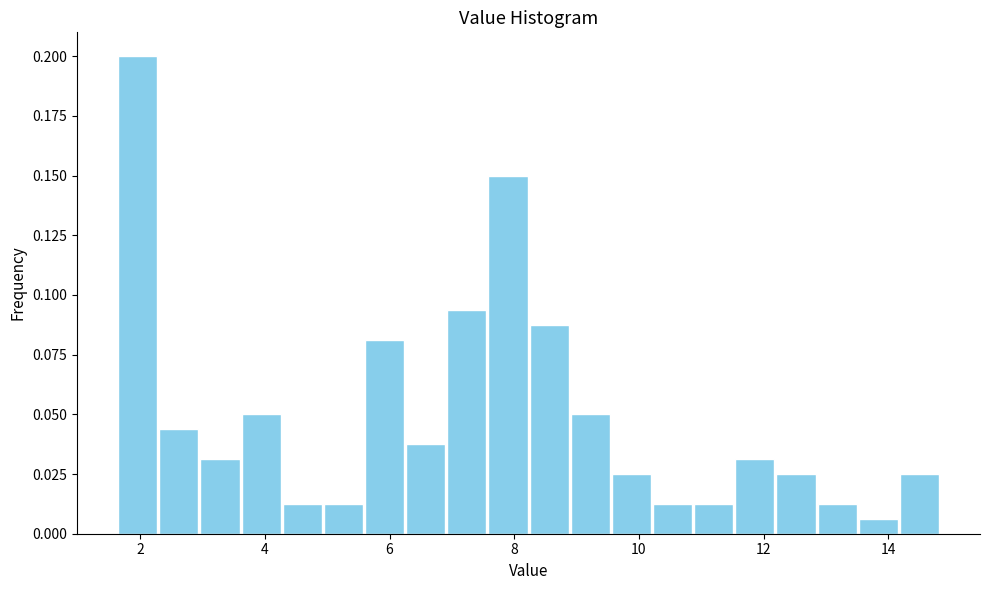

Read against the x-axis, roughly where is the centre of the tallest bar?

2.0